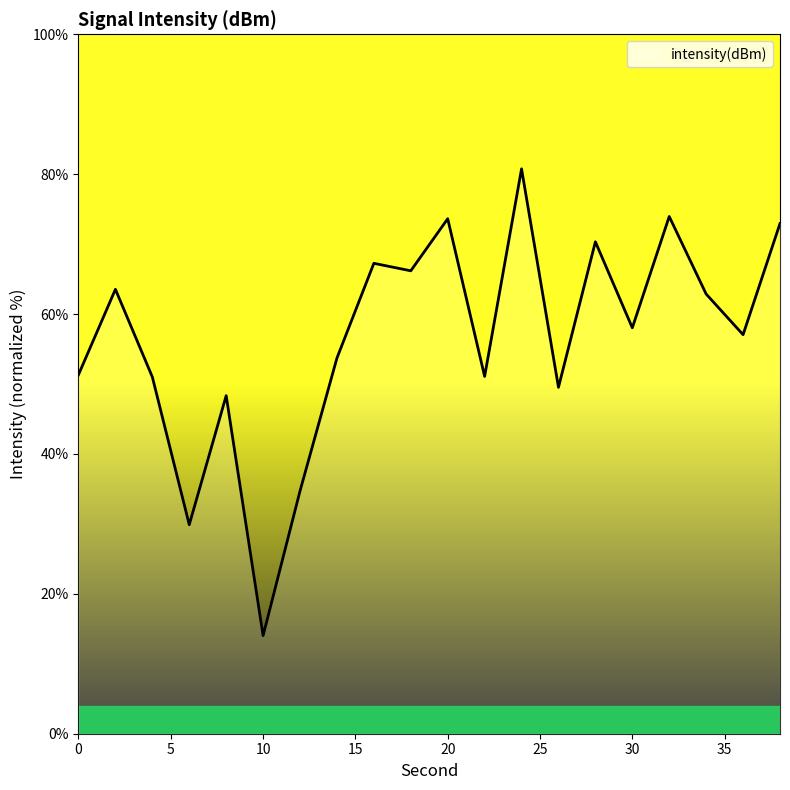

What is the greatest value displayed?

80.8